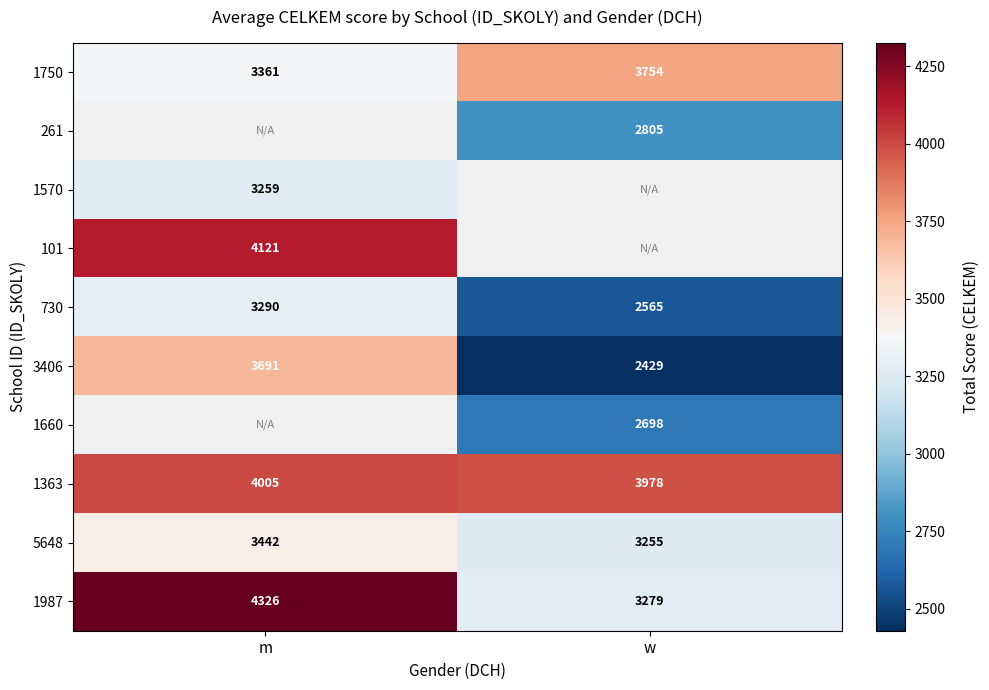

Which category has the lowest value in the 1363 series?

w